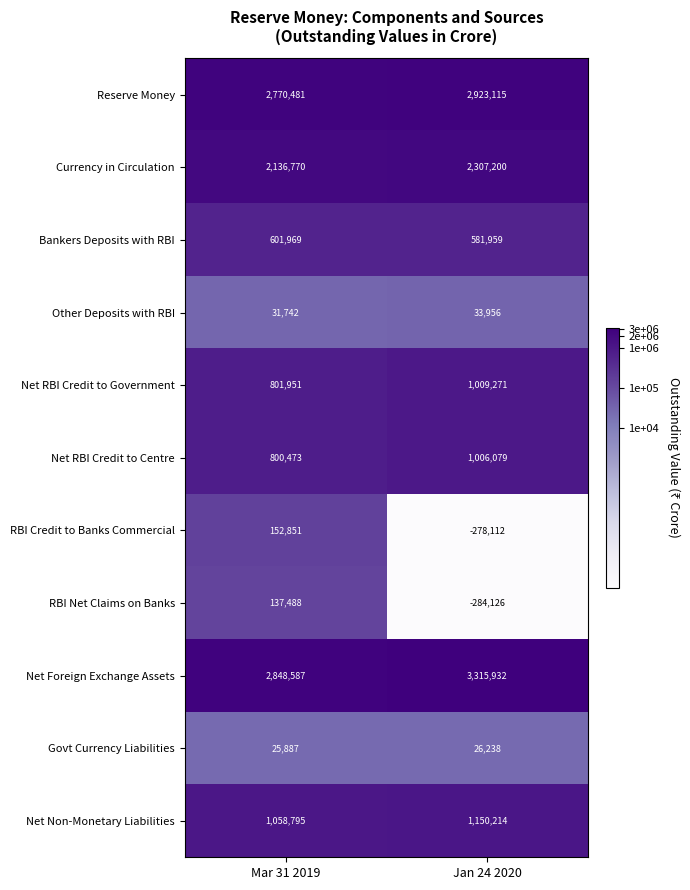

What is the approximate value of Bankers Deposits with RBI at Mar 31 2019?

601969